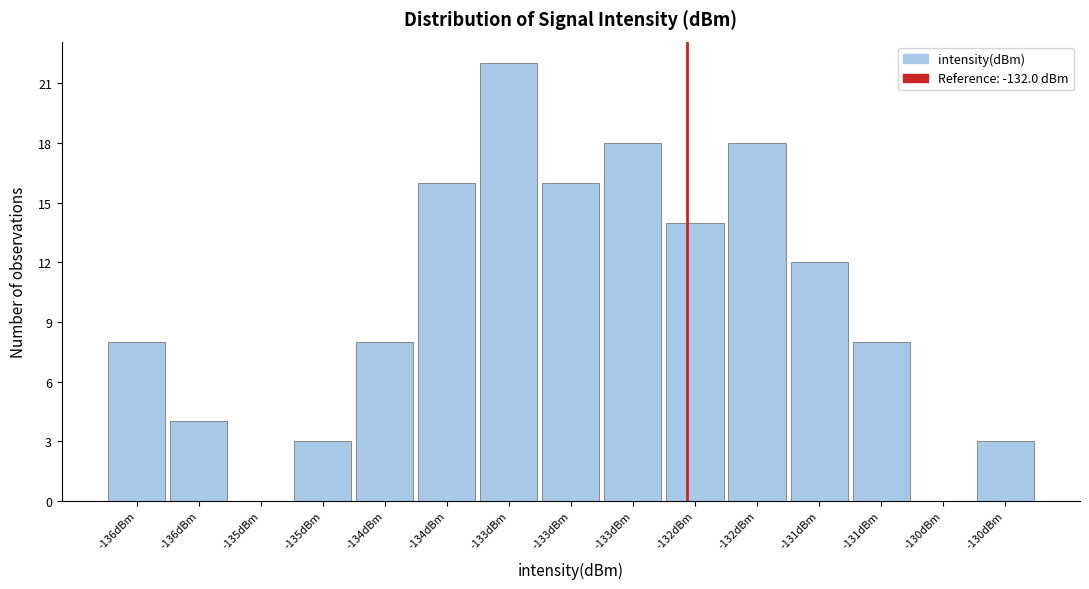

Count the number of data series in this chart.

1